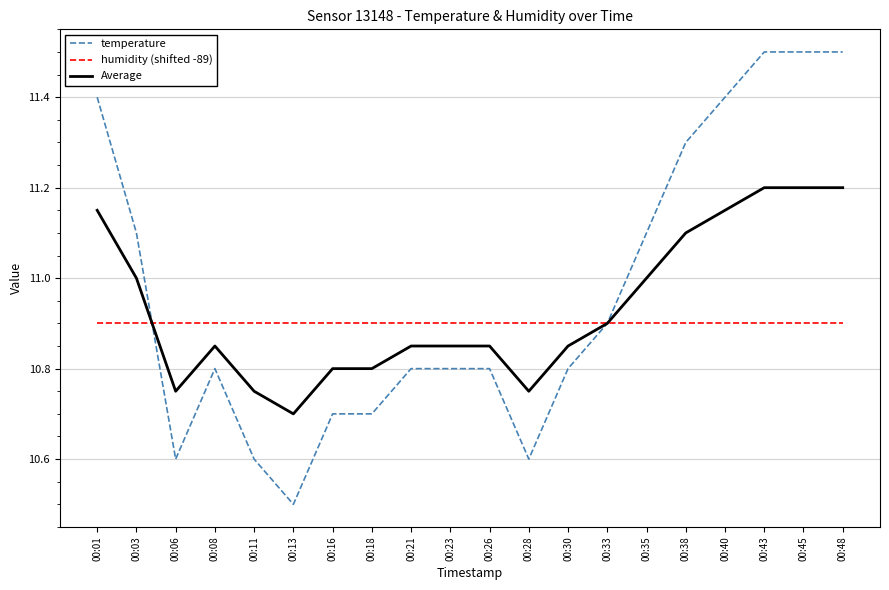

Rank the series at 00:06 from lowest to highest value.

temperature, Average, humidity (shifted -89)